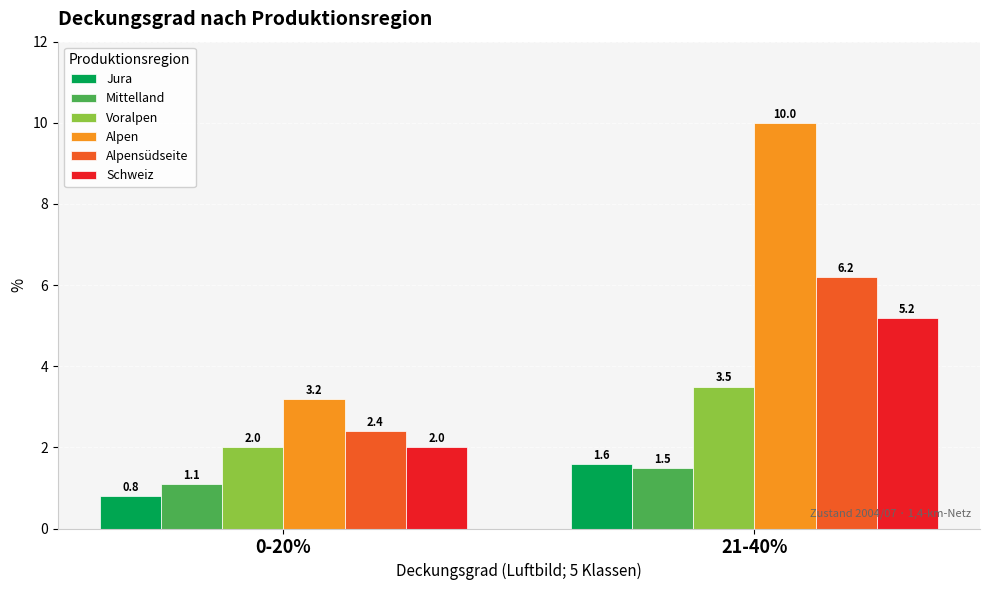

Which label corresponds to the smallest value in the chart?

0-20%